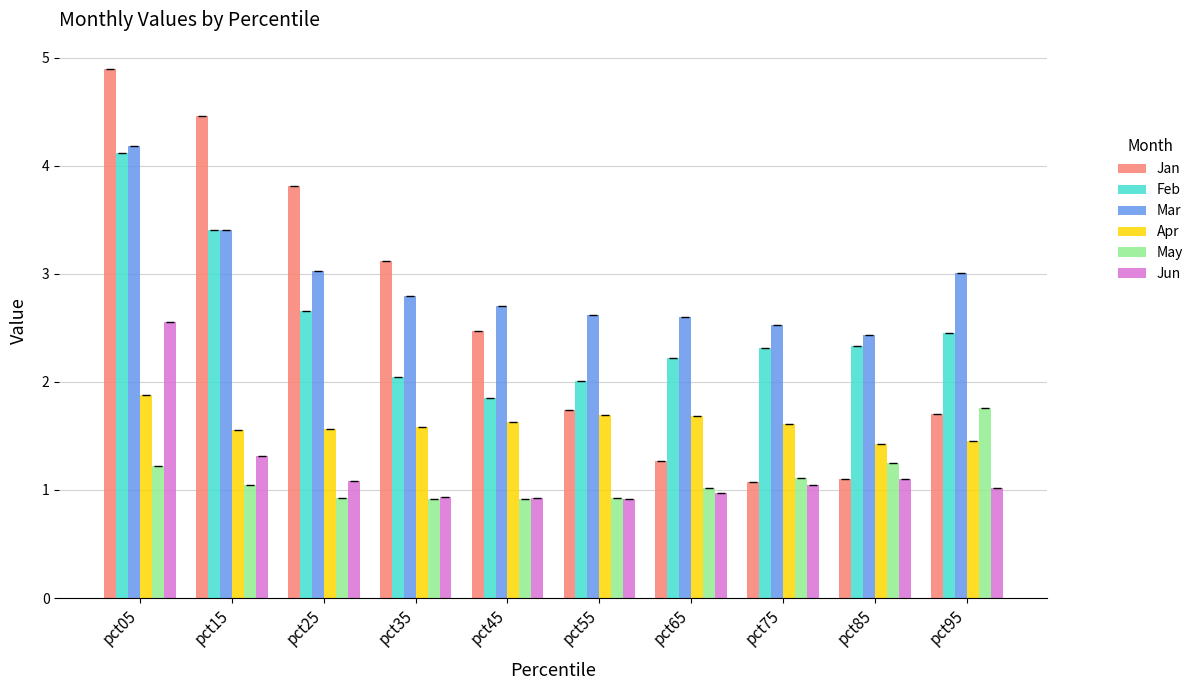

What is the minimum value for Mar?

2.4